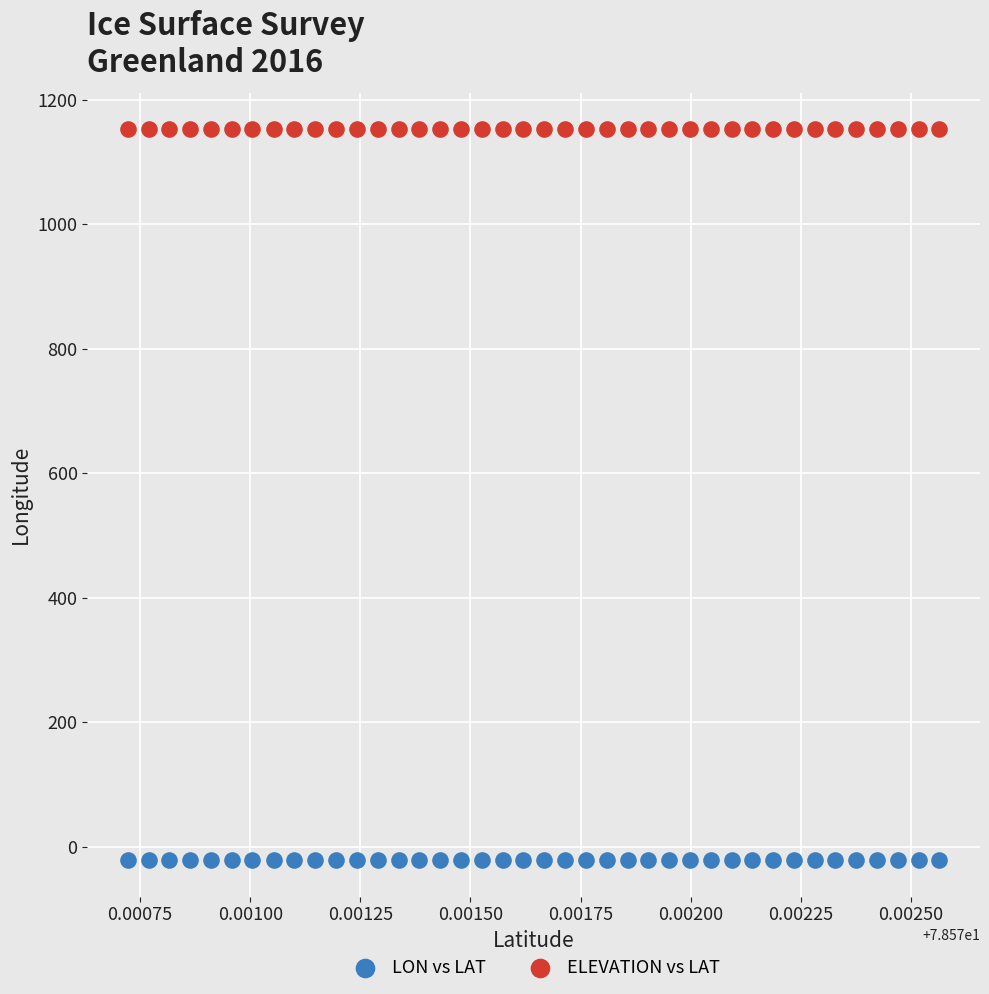

Which series reaches the maximum Y coordinate?

ELEVATION vs LAT